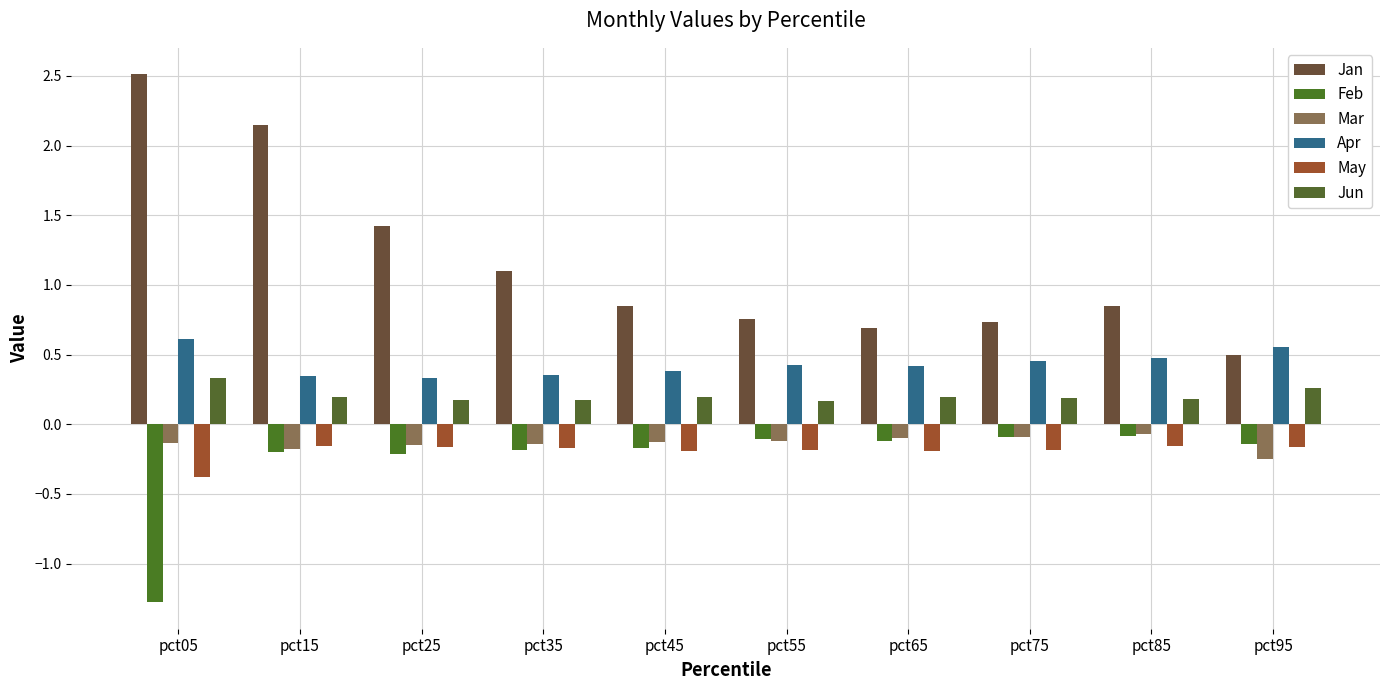

Rank the categories by Jun value from highest to lowest.

pct05, pct95, pct65, pct45, pct15, pct75, pct85, pct25, pct35, pct55